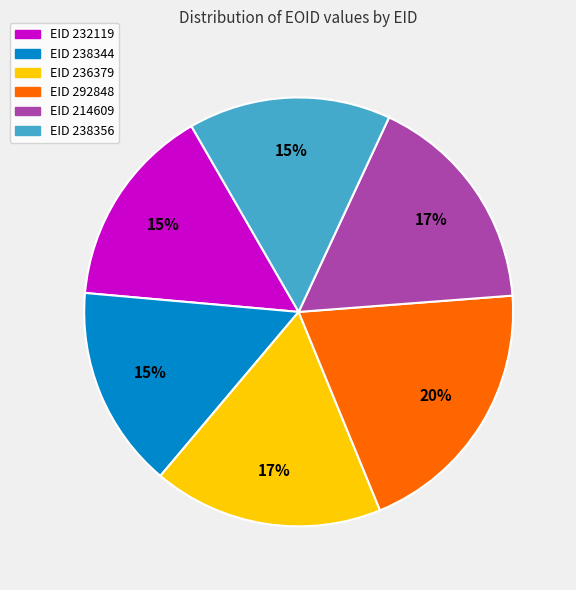

To the nearest percent, what is the average slice percentage?

17%